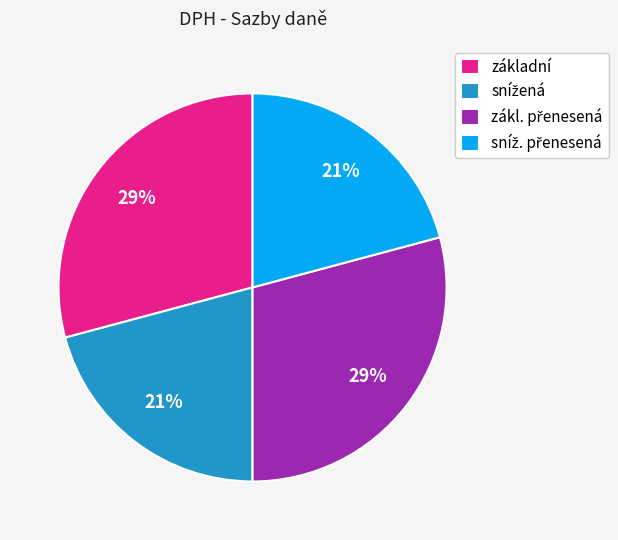

Is there any slice that represents more than half of the pie?

No